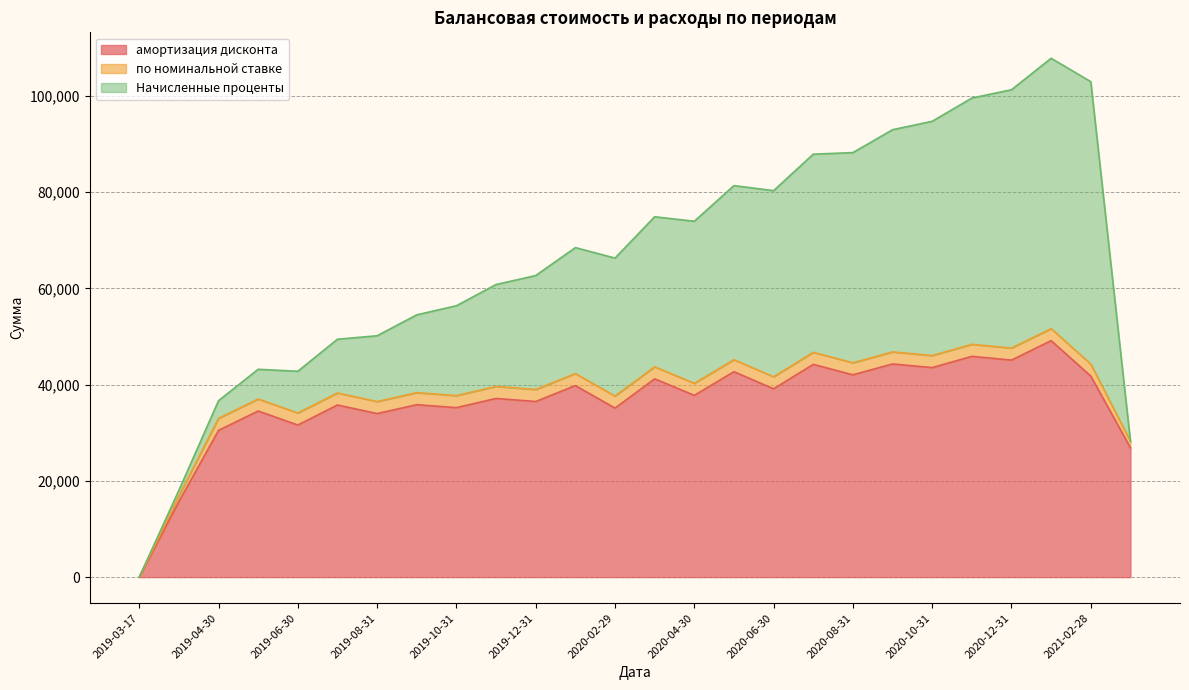

What is the difference between the maximum and minimum values in the по номинальной ставке series?

2500.0